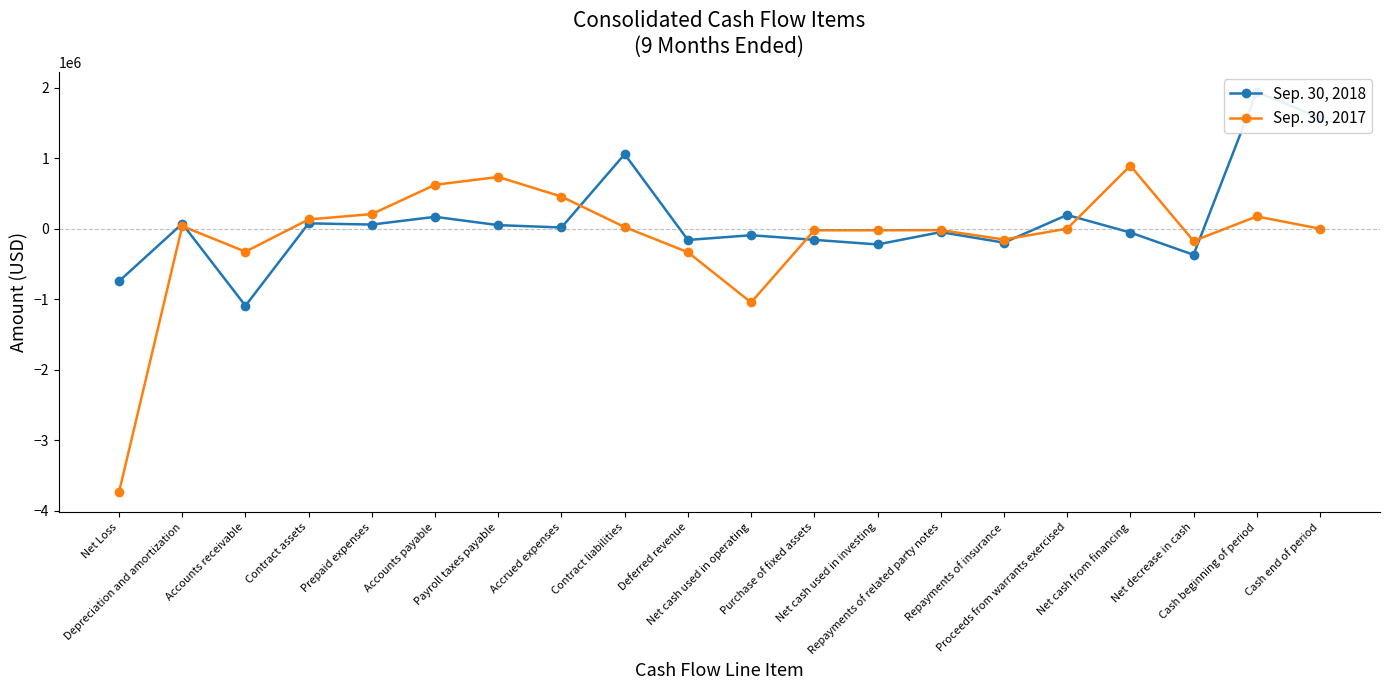

True or false: Sep. 30, 2017 has a value of 8358 at Contract liabilities.

False